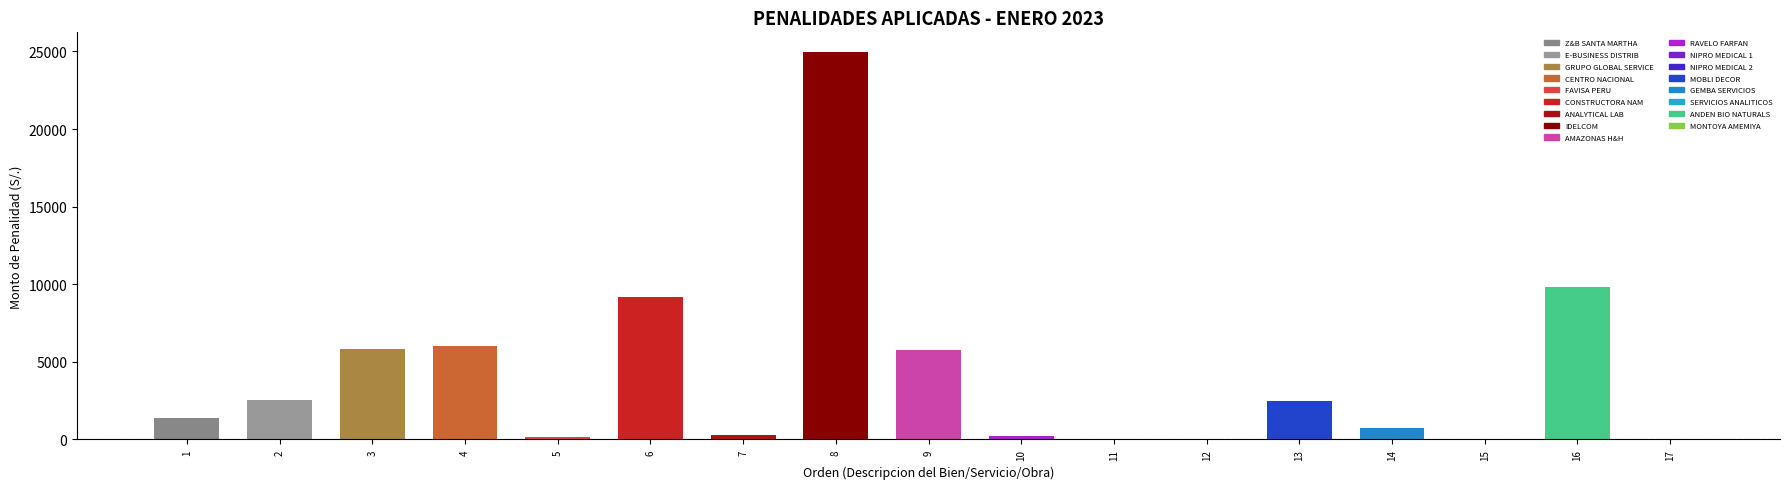

True or false: the data shows 6044.9 at 4.

True